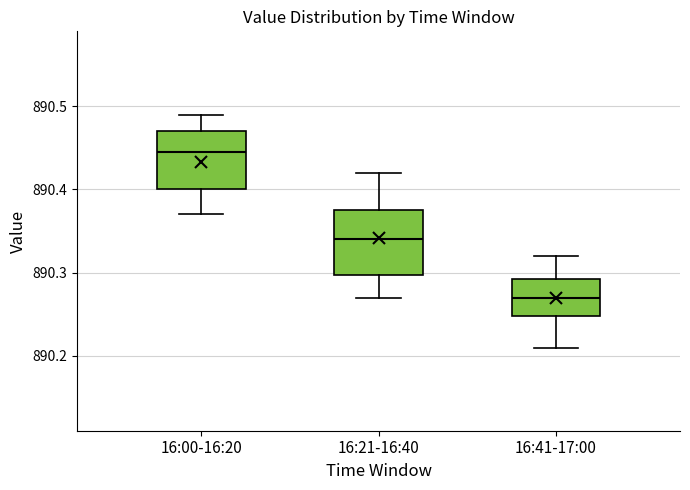

Which box's median line is the highest?

16:00-16:20